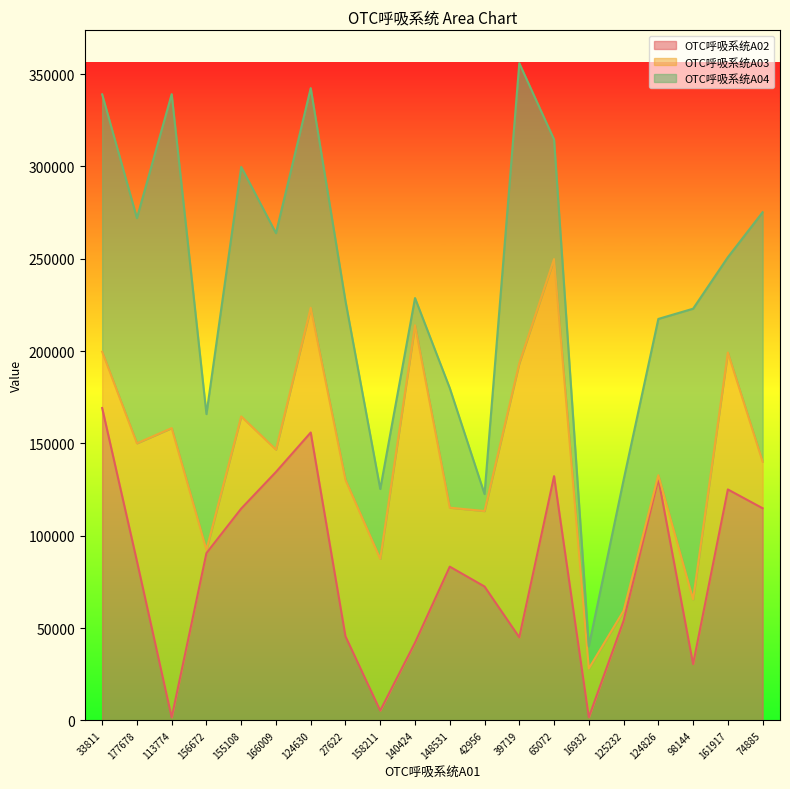

Rank the series by their average value, from highest to lowest.

OTC呼吸系统A04, OTC呼吸系统A02, OTC呼吸系统A03